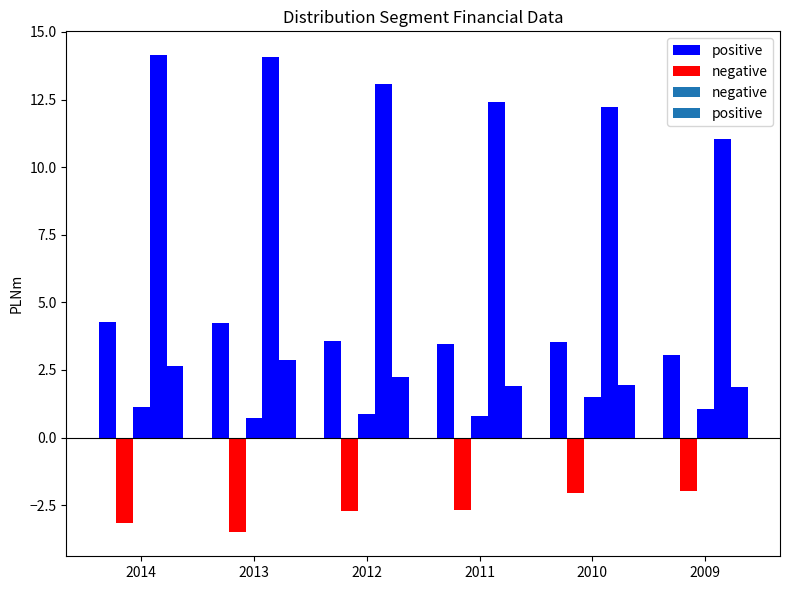

At 2009, list the series in order from smallest to largest.

negative, positive